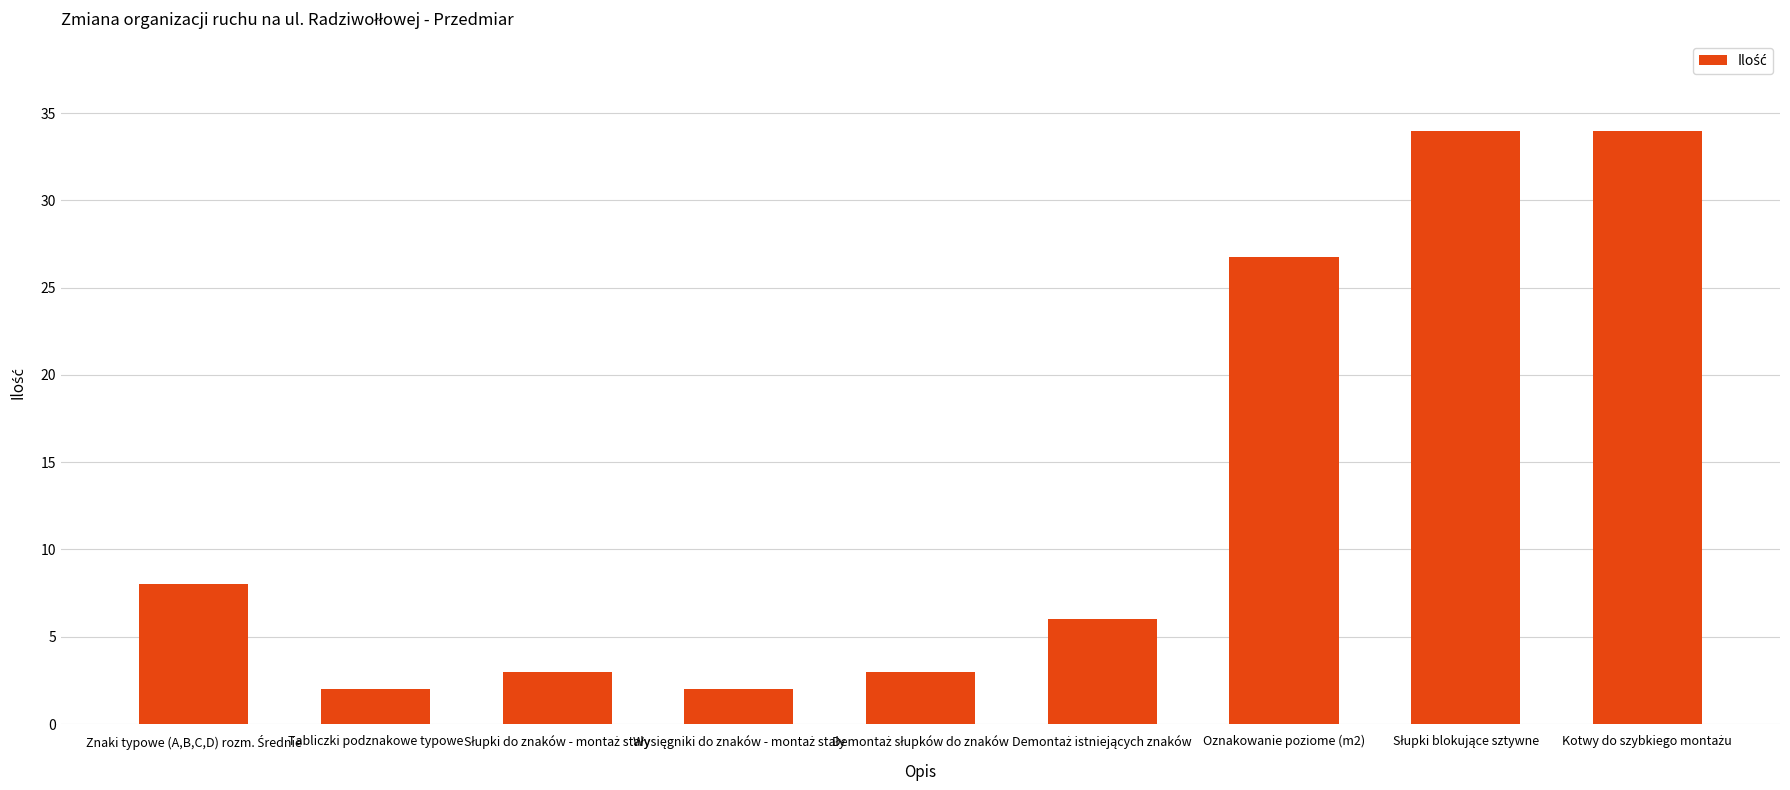

The value at Tabliczki podznakowe typowe is 2.0. True or false?

True